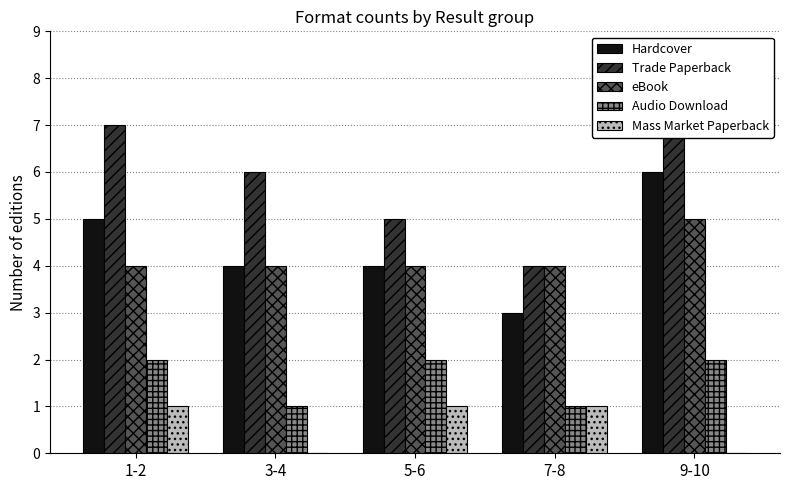

What is the total value across all series at 5-6?

16